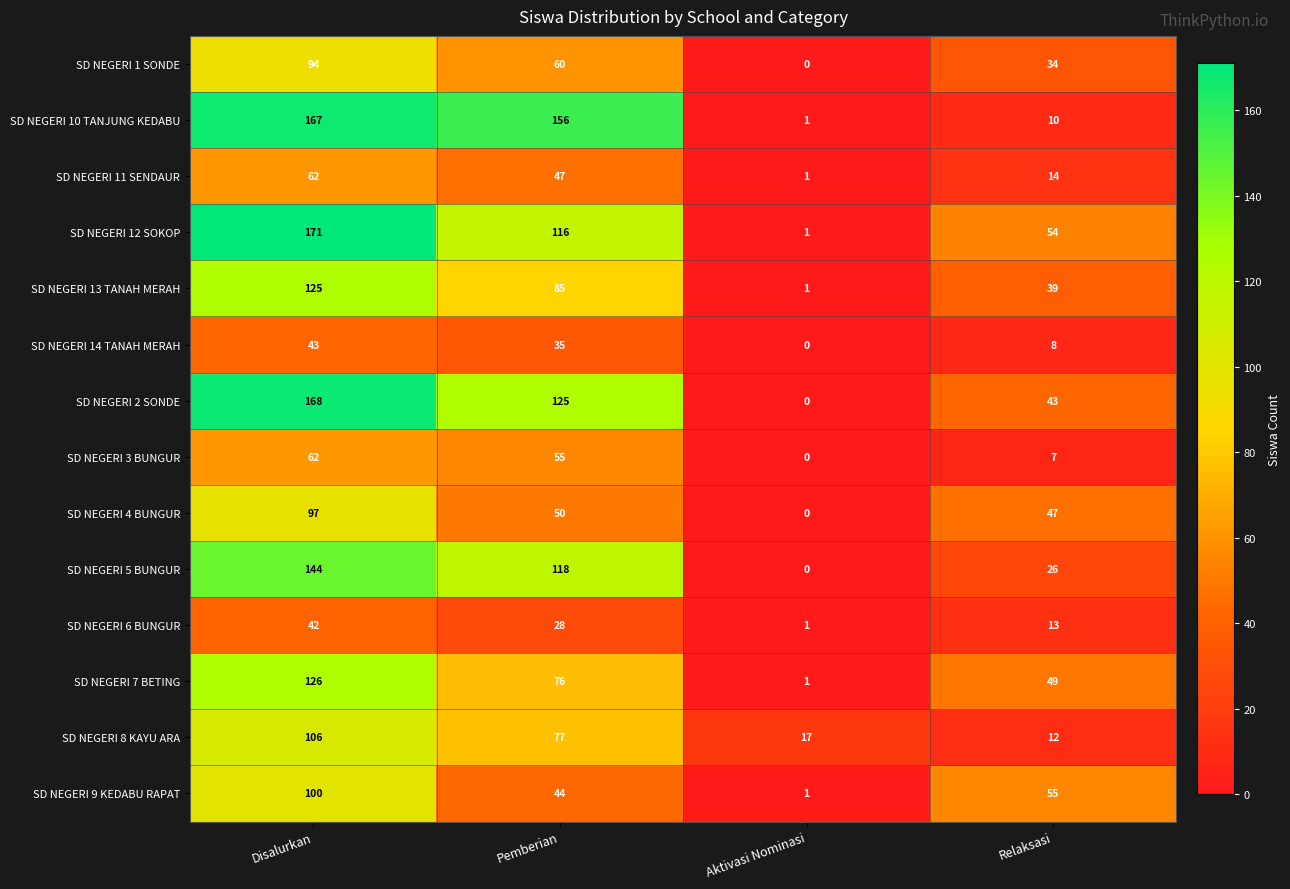

Which series has the largest total across all categories?

SD NEGERI 12 SOKOP